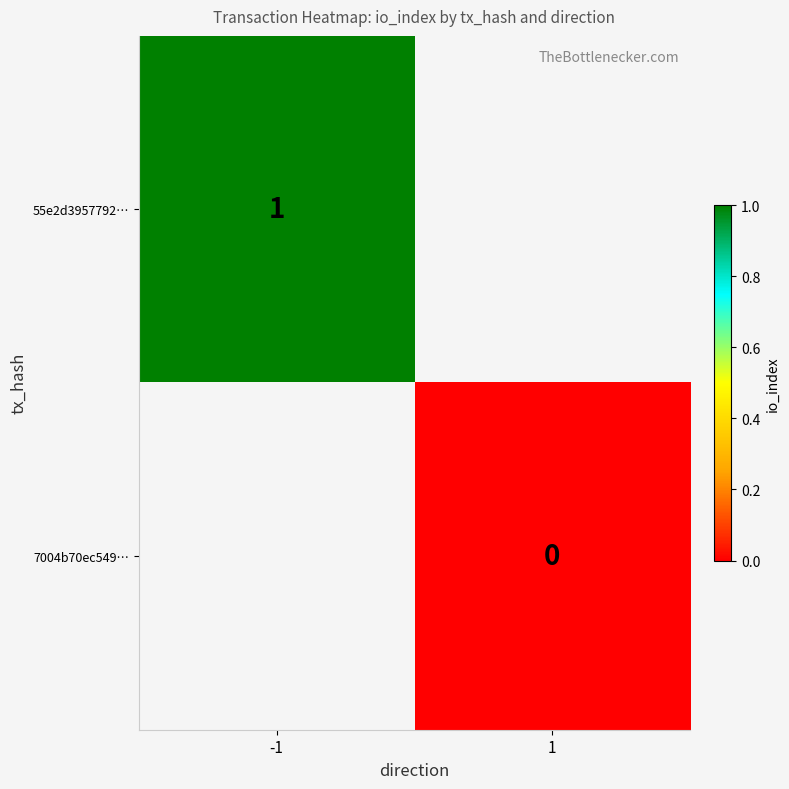

What is the maximum value shown in the chart?

1.0